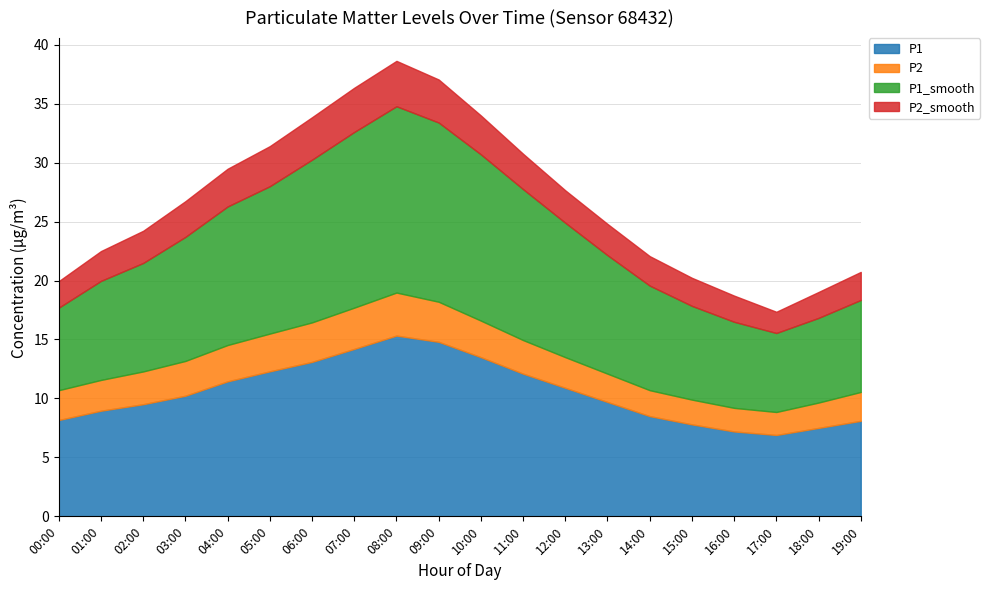

In P1, how many points are higher than both neighbors (excluding endpoints)?

1